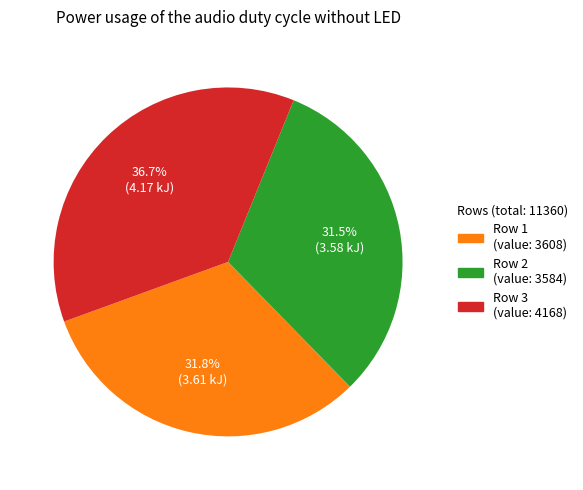

How many slices are in this pie chart?

3